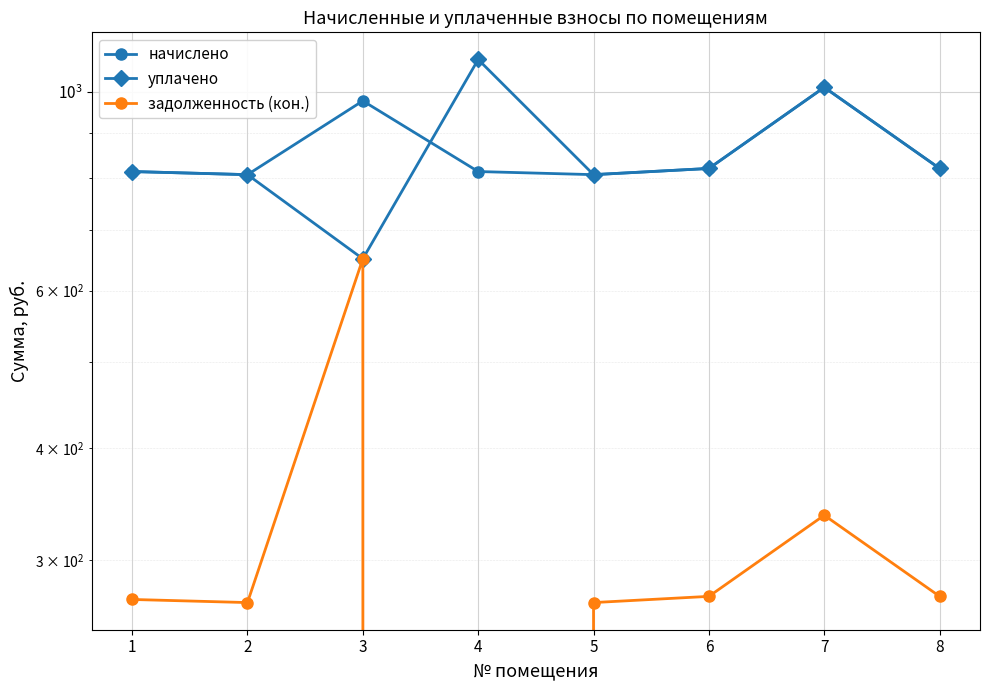

Does the chart display data point markers on the line(s)?

Yes